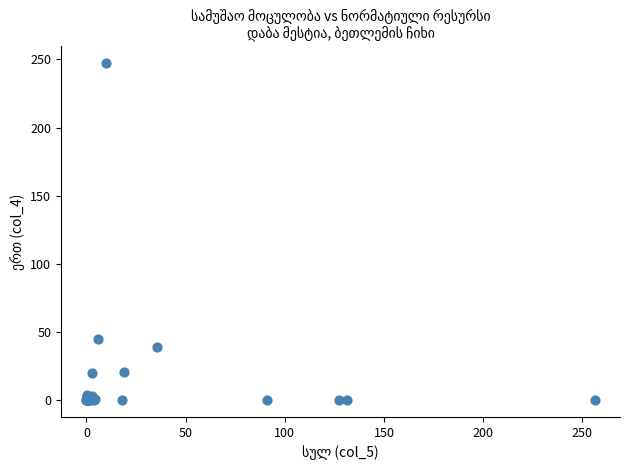

What Y value in the scatter plot is closest to 123?

44.8